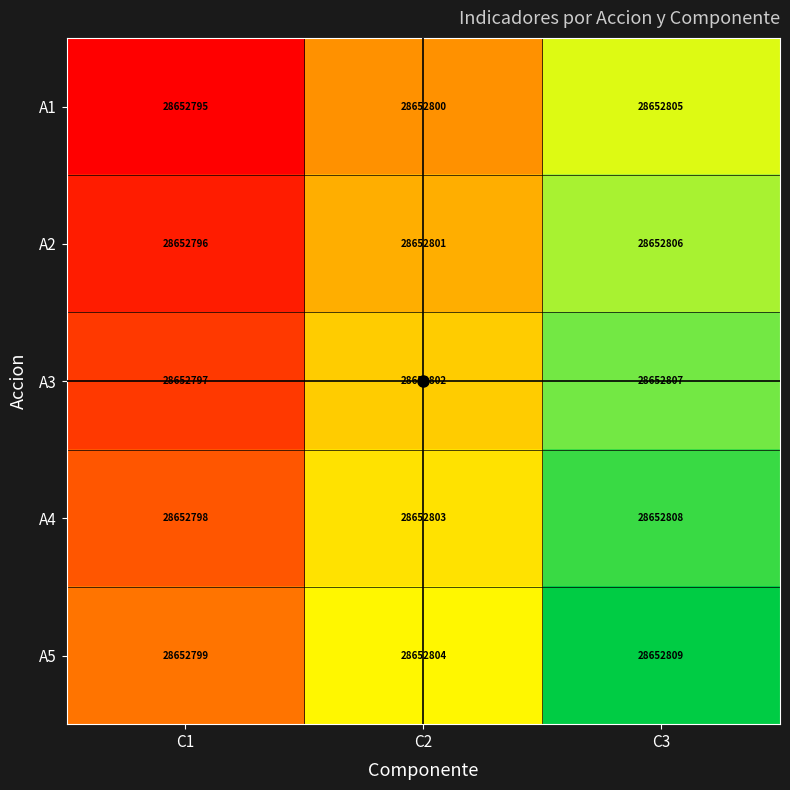

Reading left to right, extract all data points from this chart.

A1: C1=28652795.0	C2=28652800.0	C3=28652805.0
A2: C1=28652796.0	C2=28652801.0	C3=28652806.0
A3: C1=28652797.0	C2=28652802.0	C3=28652807.0
A4: C1=28652798.0	C2=28652803.0	C3=28652808.0
A5: C1=28652799.0	C2=28652804.0	C3=28652809.0